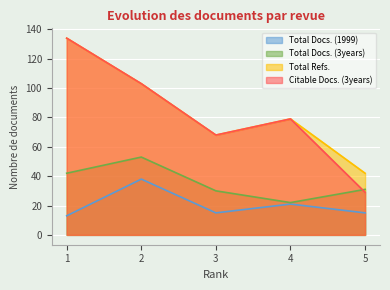

What is the total value across all series at 5?

117